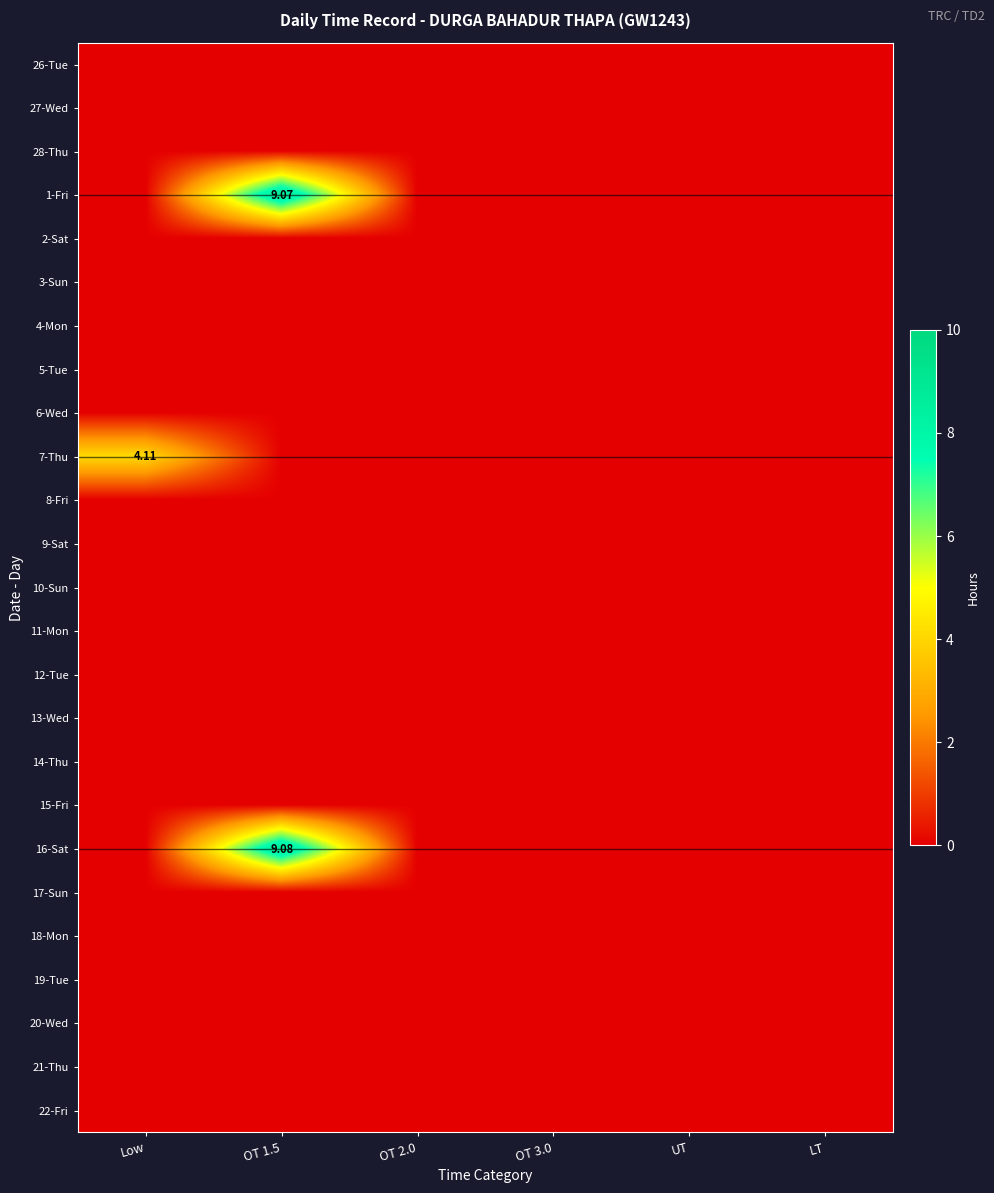

Which series changed the most between Low and LT?

7-Thu